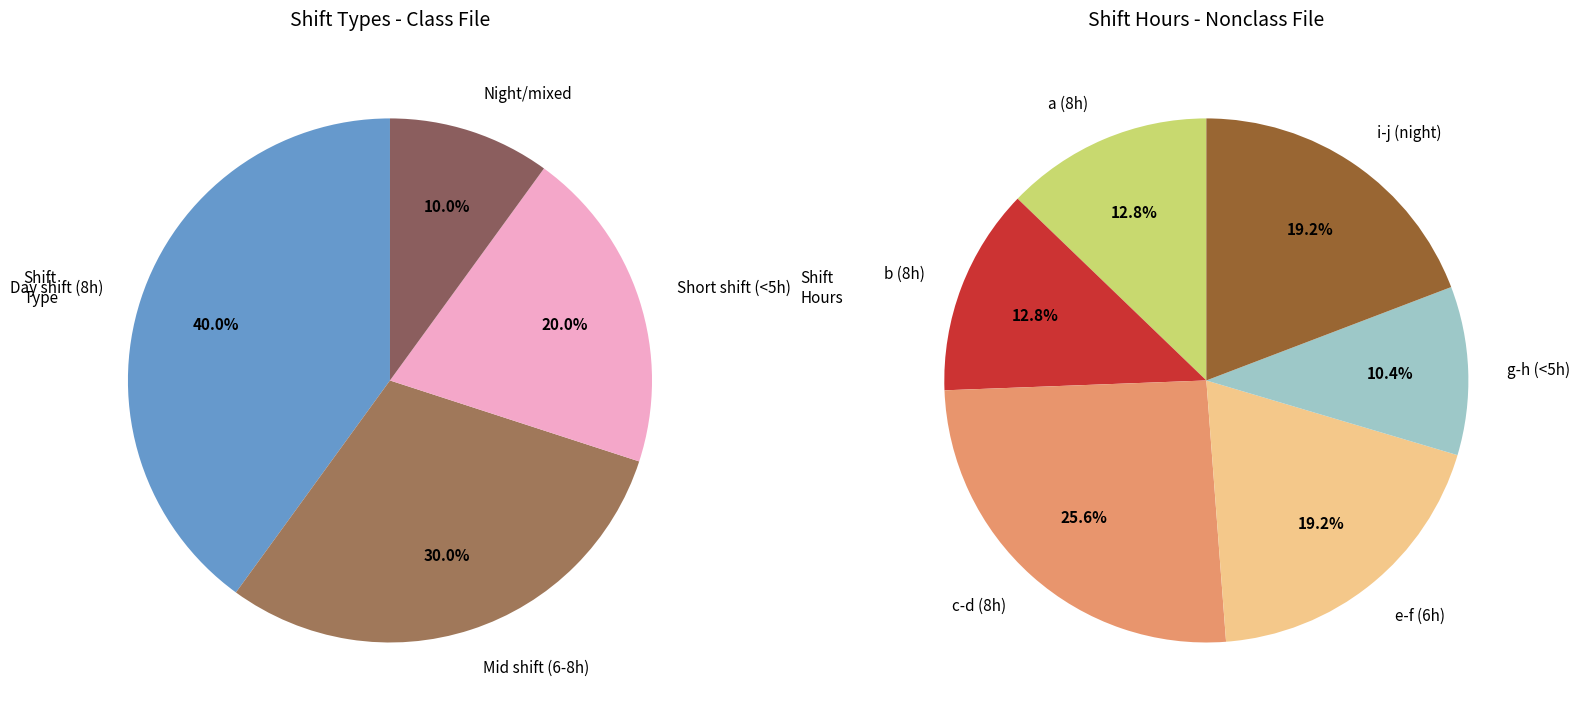

How many segments does this pie chart have?

10